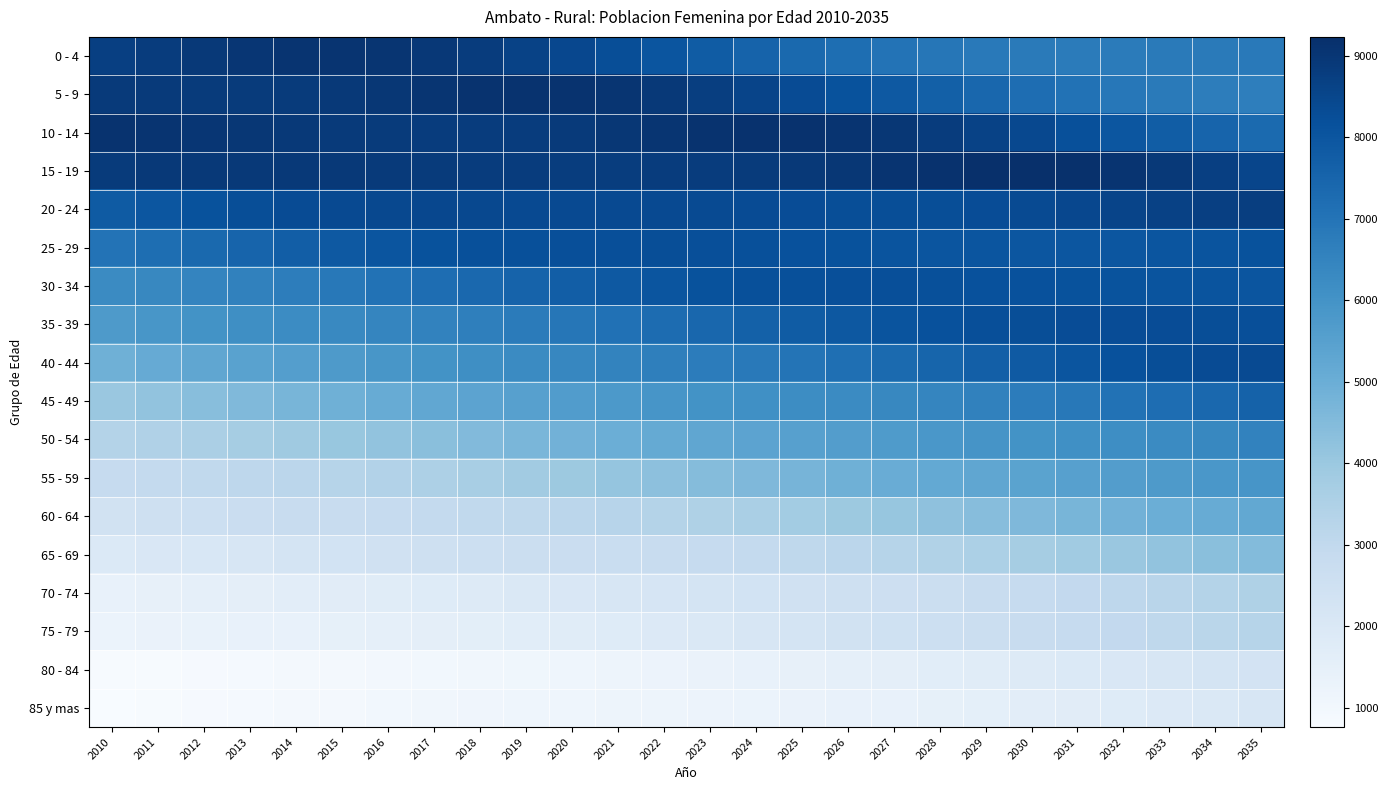

Reading left to right, extract all data points from this chart.

0 - 4: 2010=8710	2011=8817	2012=8910	2013=9008	2014=9071	2015=9092	2016=9057	2017=8959	2018=8809	2019=8635	2020=8444	2021=8240	2022=8036	2023=7802	2024=7577	2025=7369	2026=7182	2027=7031	2028=6918	2029=6841	2030=6792	2031=6768	2032=6771	2033=6786	2034=6813	2035=6845
5 - 9: 2010=8898	2011=8888	2012=8866	2013=8854	2014=8868	2015=8911	2016=8984	2017=9045	2018=9100	2019=9127	2020=9105	2021=9034	2022=8903	2023=8737	2024=8550	2025=8330	2026=8113	2027=7887	2028=7660	2029=7444	2030=7235	2031=7055	2032=6912	2033=6794	2034=6716	2035=6666
10 - 14: 2010=9106	2011=9079	2012=9023	2013=8977	2014=8932	2015=8892	2016=8853	2017=8835	2018=8825	2019=8834	2020=8889	2021=8974	2022=9049	2023=9123	2024=9161	2025=9155	2026=9098	2027=8985	2028=8827	2029=8632	2030=8425	2031=8202	2032=7980	2033=7746	2034=7532	2035=7322
15 - 19: 2010=8861	2011=8904	2012=8922	2013=8932	2014=8922	2015=8908	2016=8889	2017=8861	2018=8830	2019=8802	2020=8789	2021=8795	2022=8829	2023=8828	2024=8855	2025=8911	2026=8995	2027=9076	2028=9162	2029=9223	2030=9232	2031=9189	2032=9083	2033=8923	2034=8735	2035=8528
20 - 24: 2010=7814	2011=7976	2012=8131	2013=8257	2014=8336	2015=8383	2016=8425	2017=8450	2018=8430	2019=8394	2020=8386	2021=8386	2022=8397	2023=8359	2024=8325	2025=8290	2026=8261	2027=8245	2028=8259	2029=8297	2030=8365	2031=8470	2032=8569	2033=8669	2034=8726	2035=8747
25 - 29: 2010=7017	2011=7200	2012=7365	2013=7537	2014=7717	2015=7878	2016=8016	2017=8135	2018=8196	2019=8199	2020=8211	2021=8238	2022=8244	2023=8224	2024=8189	2025=8154	2026=8113	2027=8070	2028=8038	2029=8026	2030=8000	2031=7985	2032=7991	2033=8015	2034=8059	2035=8135
30 - 34: 2010=6258	2011=6370	2012=6470	2013=6579	2014=6717	2015=6881	2016=7055	2017=7224	2018=7385	2019=7555	2020=7727	2021=7889	2022=8040	2023=8136	2024=8179	2025=8196	2026=8209	2027=8207	2028=8191	2029=8167	2030=8146	2031=8113	2032=8090	2033=8061	2034=8047	2035=8028
35 - 39: 2010=5732	2011=5870	2012=5998	2013=6130	2014=6249	2015=6351	2016=6449	2017=6546	2018=6638	2019=6757	2020=6917	2021=7097	2022=7277	2023=7443	2024=7618	2025=7787	2026=7931	2027=8067	2028=8166	2029=8223	2030=8256	2031=8280	2032=8281	2033=8277	2034=8258	2035=8234
40 - 44: 2010=4922	2011=5097	2012=5268	2013=5429	2014=5580	2015=5726	2016=5869	2017=6007	2018=6154	2019=6282	2020=6396	2021=6515	2022=6627	2023=6720	2024=6840	2025=6991	2026=7151	2027=7319	2028=7488	2029=7683	2030=7852	2031=8008	2032=8151	2033=8257	2034=8315	2035=8352
45 - 49: 2010=4030	2011=4196	2012=4371	2013=4549	2014=4729	2015=4903	2016=5073	2017=5233	2018=5379	2019=5513	2020=5644	2021=5773	2022=5901	2023=6016	2024=6116	2025=6201	2026=6283	2027=6356	2028=6447	2029=6570	2030=6721	2031=6879	2032=7054	2033=7227	2034=7411	2035=7578
50 - 54: 2010=3347	2011=3463	2012=3593	2013=3733	2014=3885	2015=4040	2016=4200	2017=4363	2018=4527	2019=4688	2020=4847	2021=4996	2022=5141	2023=5270	2024=5390	2025=5499	2026=5606	2027=5715	2028=5825	2029=5926	2030=6014	2031=6096	2032=6177	2033=6265	2034=6378	2035=6535
55 - 59: 2010=2865	2011=2930	2012=3003	2013=3085	2014=3177	2015=3281	2016=3399	2017=3531	2018=3670	2019=3816	2020=3969	2021=4119	2022=4276	2023=4437	2024=4600	2025=4757	2026=4905	2027=5045	2028=5178	2029=5292	2030=5403	2031=5512	2032=5619	2033=5733	2034=5832	2035=5917
60 - 64: 2010=2385	2011=2489	2012=2599	2013=2690	2014=2755	2015=2811	2016=2871	2017=2931	2018=2999	2019=3073	2020=3158	2021=3252	2022=3358	2023=3496	2024=3640	2025=3790	2026=3944	2027=4100	2028=4257	2029=4413	2030=4568	2031=4715	2032=4853	2033=4981	2034=5096	2035=5204
65 - 69: 2010=1948	2011=2021	2012=2080	2013=2148	2014=2238	2015=2333	2016=2431	2017=2526	2018=2600	2019=2652	2020=2693	2021=2727	2022=2773	2023=2853	2024=2945	2025=3046	2026=3161	2027=3288	2028=3424	2029=3569	2030=3716	2031=3870	2032=4026	2033=4183	2034=4340	2035=4493
70 - 74: 2010=1394	2011=1454	2012=1513	2013=1578	2014=1640	2015=1698	2016=1754	2017=1814	2018=1884	2019=1958	2020=2033	2021=2104	2022=2181	2023=2265	2024=2348	2025=2426	2026=2499	2027=2577	2028=2660	2029=2752	2030=2855	2031=2966	2032=3087	2033=3216	2034=3349	2035=3487
75 - 79: 2010=1278	2011=1315	2012=1348	2013=1379	2014=1424	2015=1466	2016=1518	2017=1569	2018=1613	2019=1662	2020=1728	2021=1809	2022=1907	2023=2009	2024=2120	2025=2240	2026=2364	2027=2481	2028=2587	2029=2680	2030=2777	2031=2873	2032=2962	2033=3072	2034=3178	2035=3294
80 - 84: 2010=801	2011=829	2012=858	2013=888	2014=919	2015=951	2016=984	2017=1021	2018=1054	2019=1089	2020=1135	2021=1192	2022=1257	2023=1323	2024=1381	2025=1440	2026=1507	2027=1575	2028=1657	2029=1746	2030=1842	2031=1942	2032=2039	2033=2128	2034=2219	2035=2313
85 y mas: 2010=763	2011=798	2012=838	2013=878	2014=919	2015=961	2016=1004	2017=1048	2018=1094	2019=1136	2020=1156	2021=1165	2022=1192	2023=1229	2024=1268	2025=1314	2026=1365	2027=1423	2028=1485	2029=1552	2030=1625	2031=1705	2032=1793	2033=1893	2034=2008	2035=2134